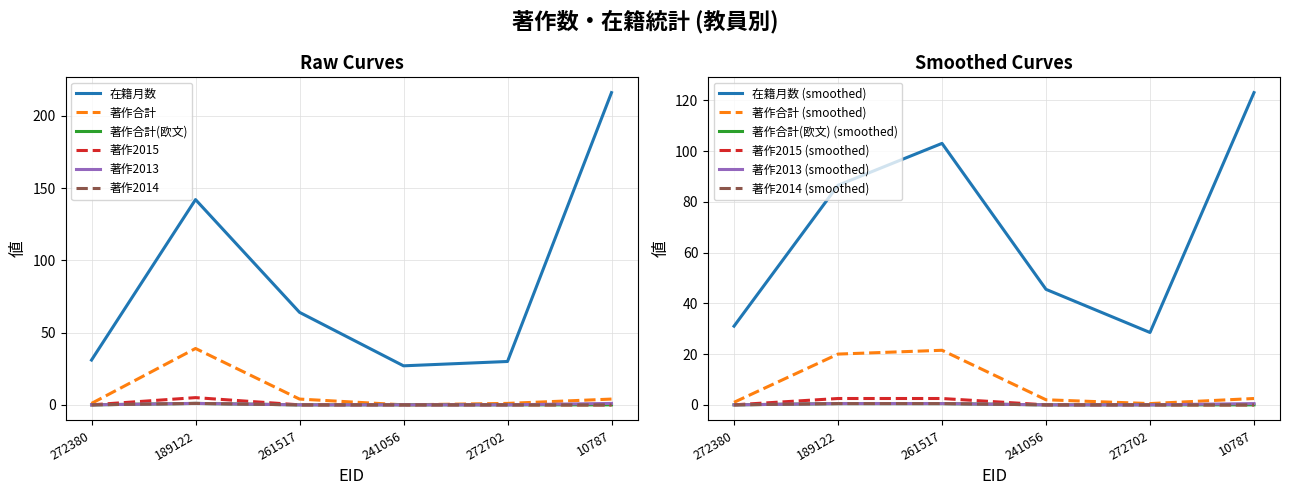

Which series has the largest range (max minus min)?

在籍月数